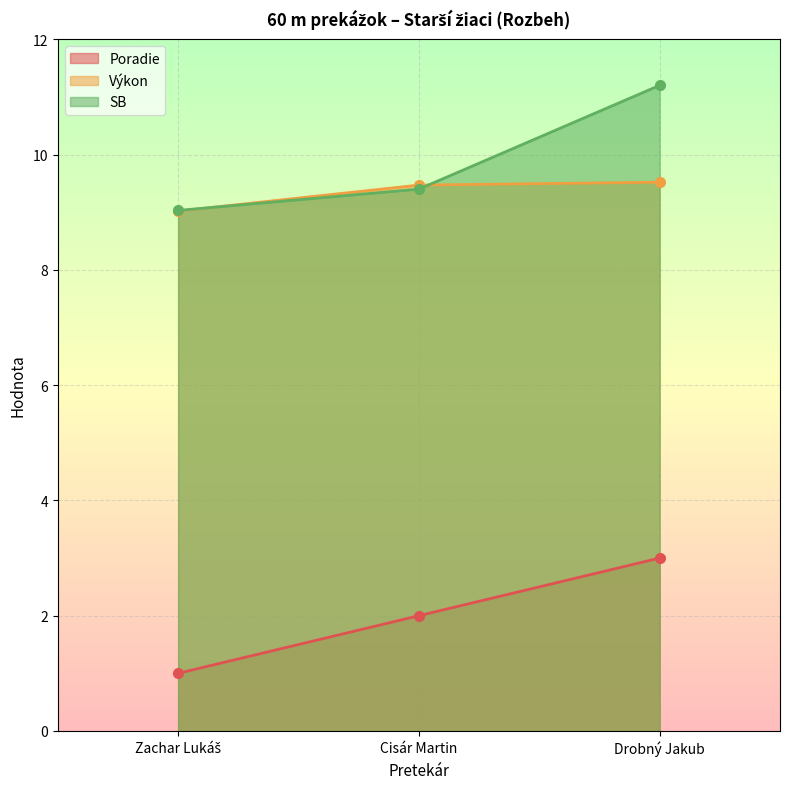

Which series has the largest total across all categories?

SB